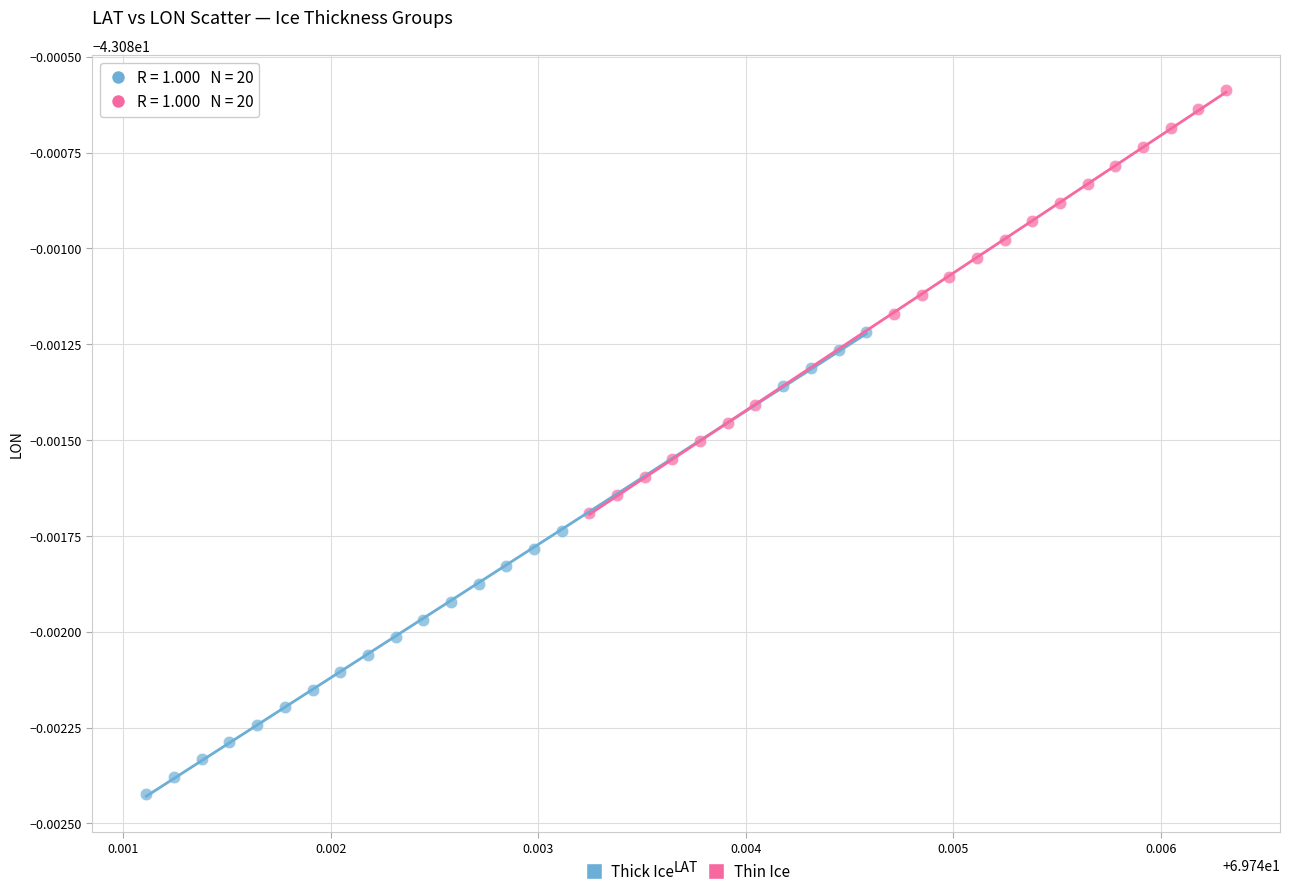

What are all the series names shown in the legend?

Thick Ice, Thin Ice